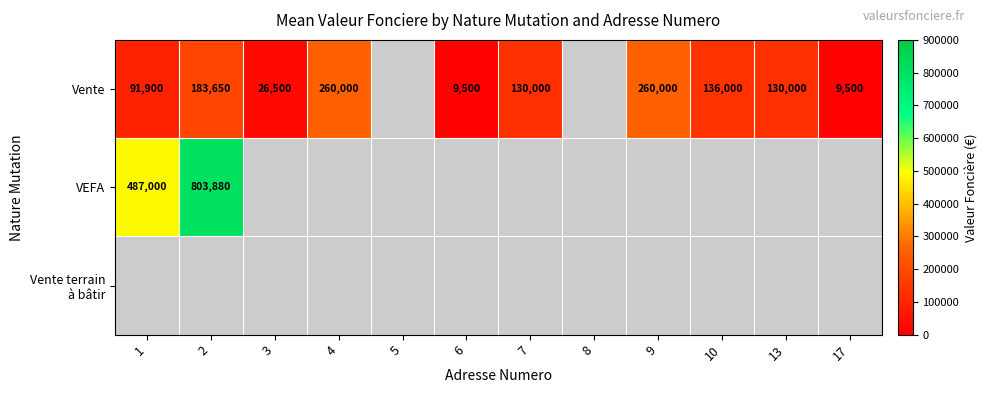

What is the difference between the VEFA values at 1 and 2?

316880